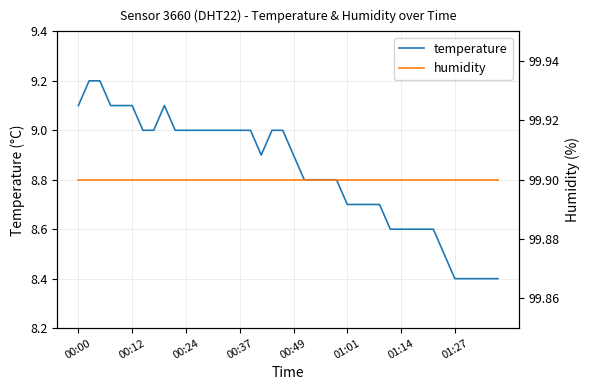

Where is humidity nearest to the value 99?

00:00